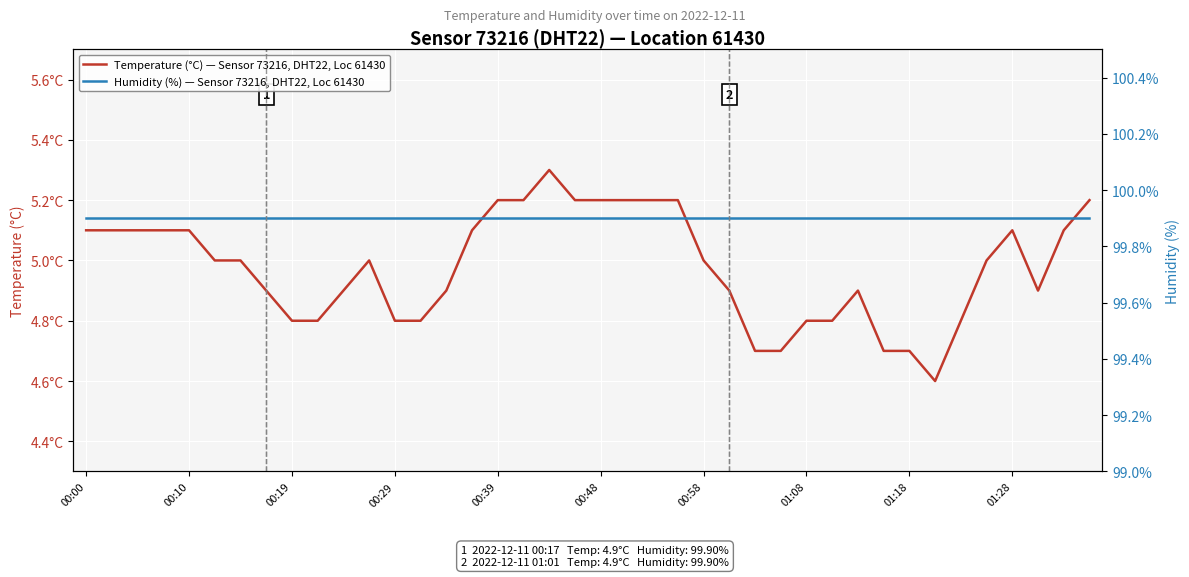

Is this an area chart (filled region under the line)?

No